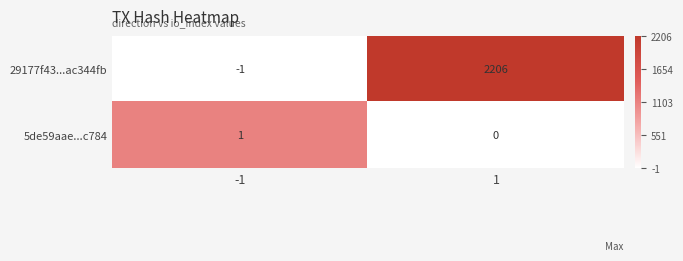

Rank the series by their average value, from highest to lowest.

29177f43...ac344fb, 5de59aae...c784